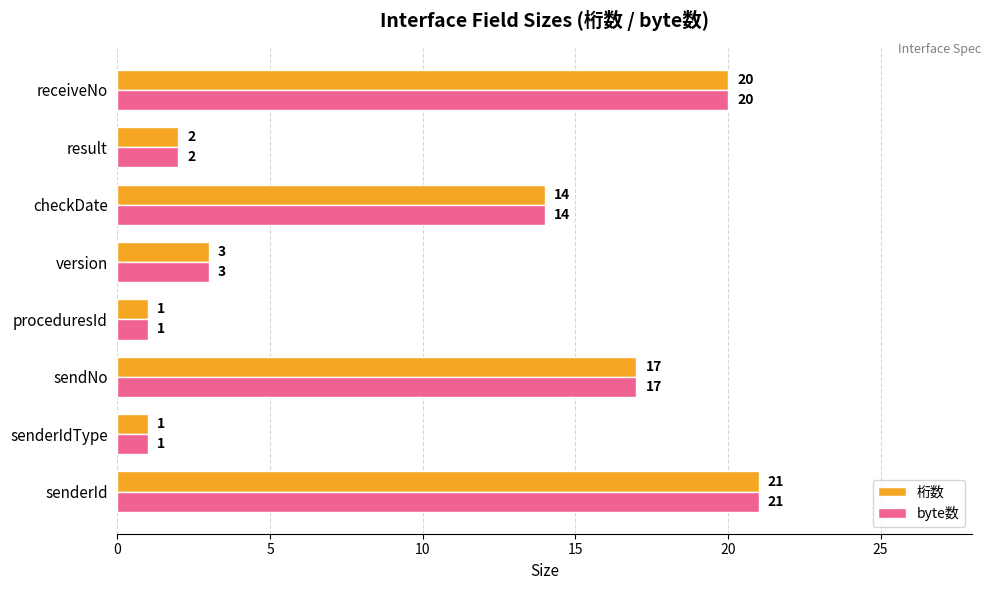

At how many categories does at least one series exceed 9?

4